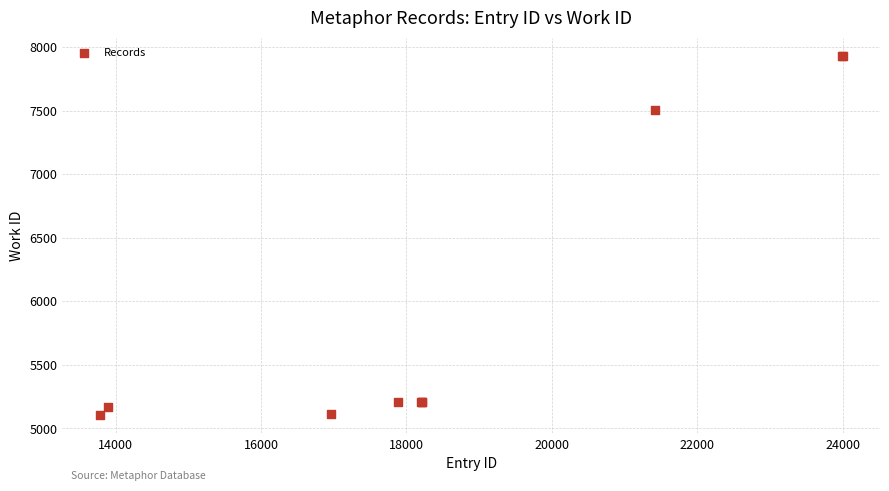

What Y value in the scatter plot is closest to 6516?

7501